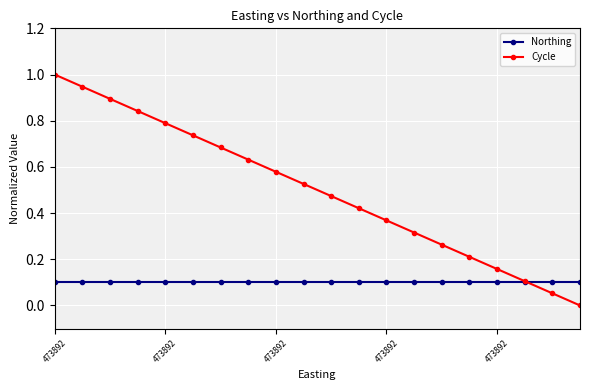

Rank the series by their average value, from lowest to highest.

Northing, Cycle